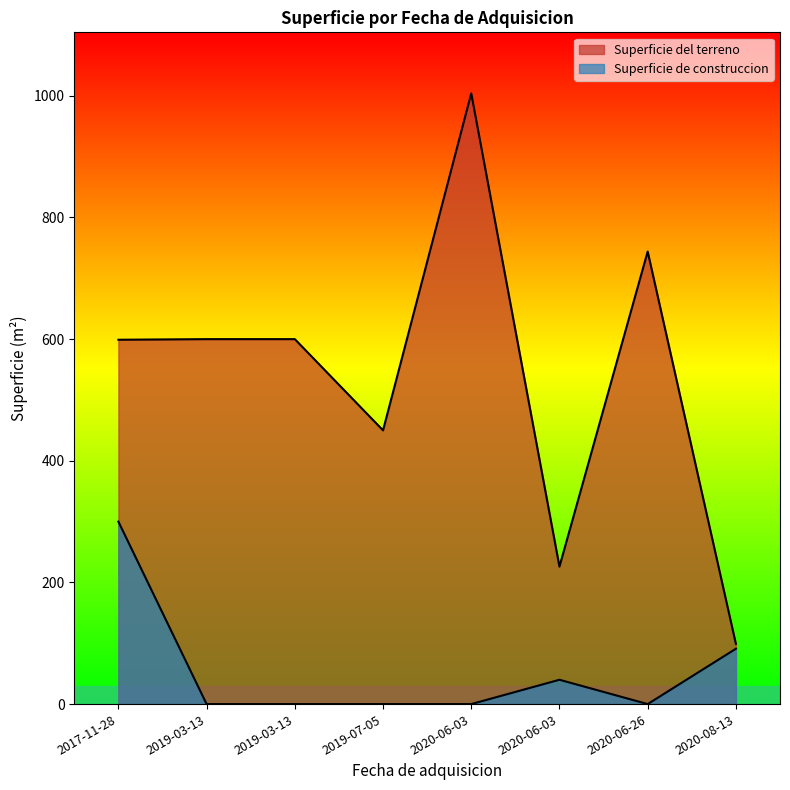

What are all the series names shown in the legend?

Superficie del terreno, Superficie de construccion